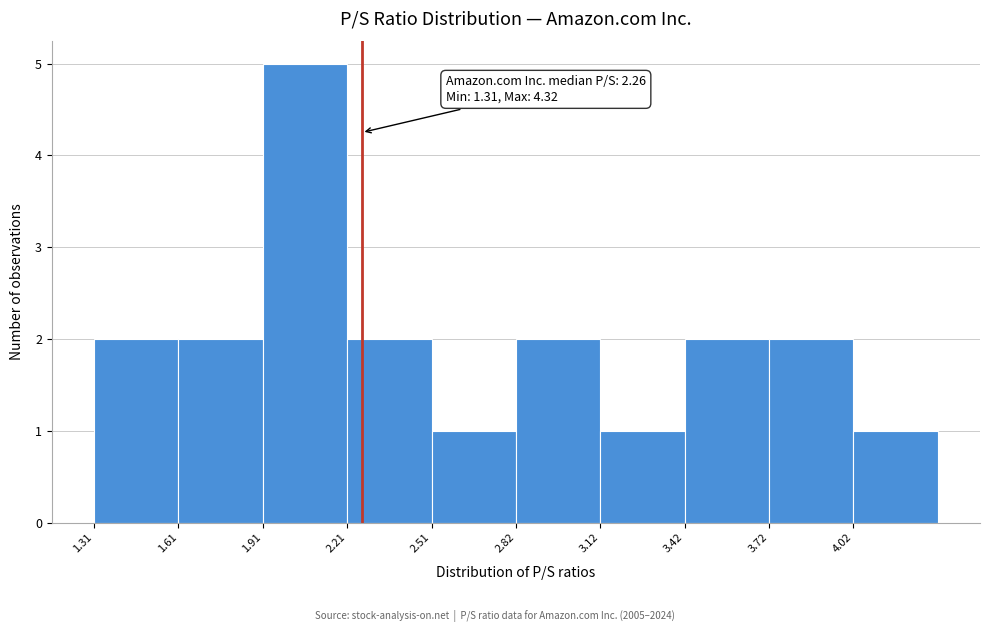

Which range on the x-axis has the tallest bar?

1.9 to 2.2